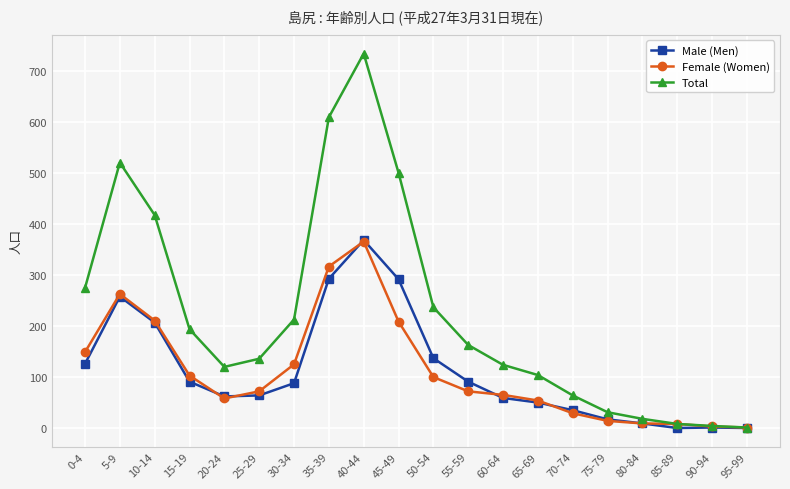

Does the chart have visible grid lines?

Yes